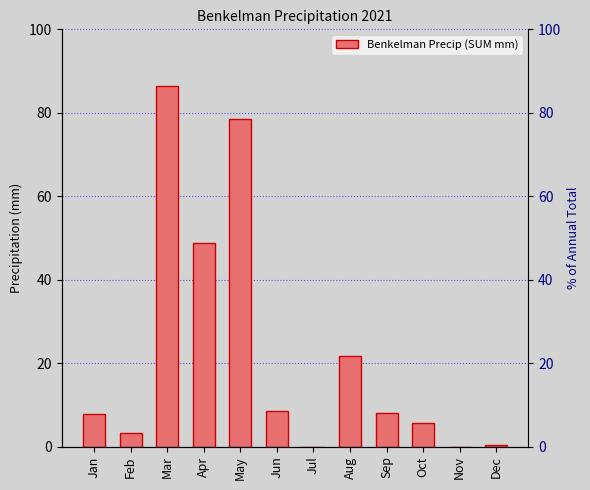

How many series are shown in this chart?

1